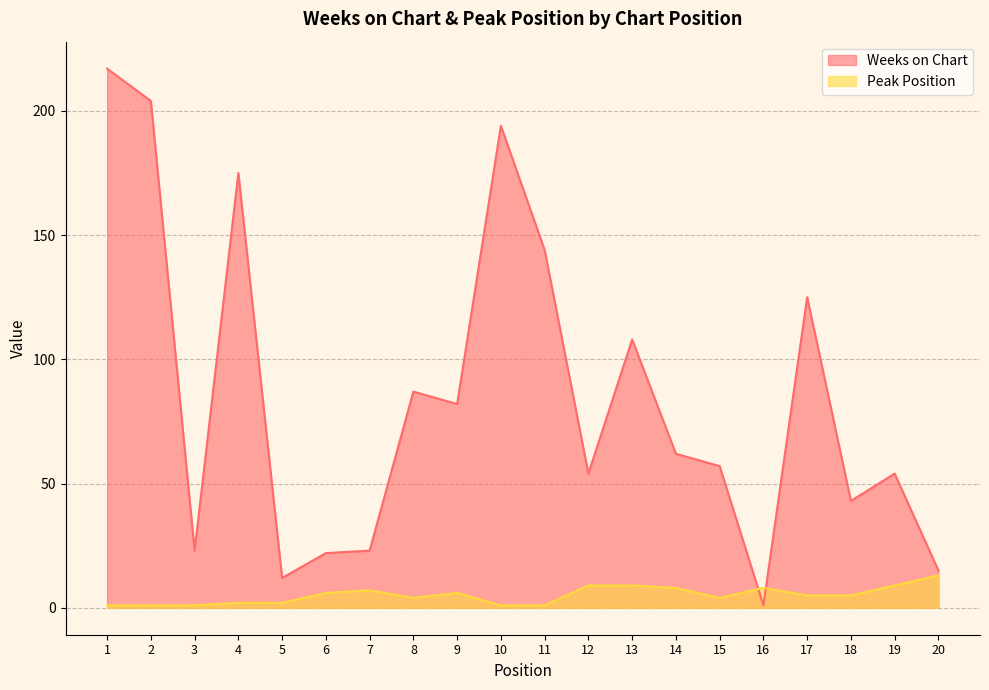

How many lines are shown in the chart?

2